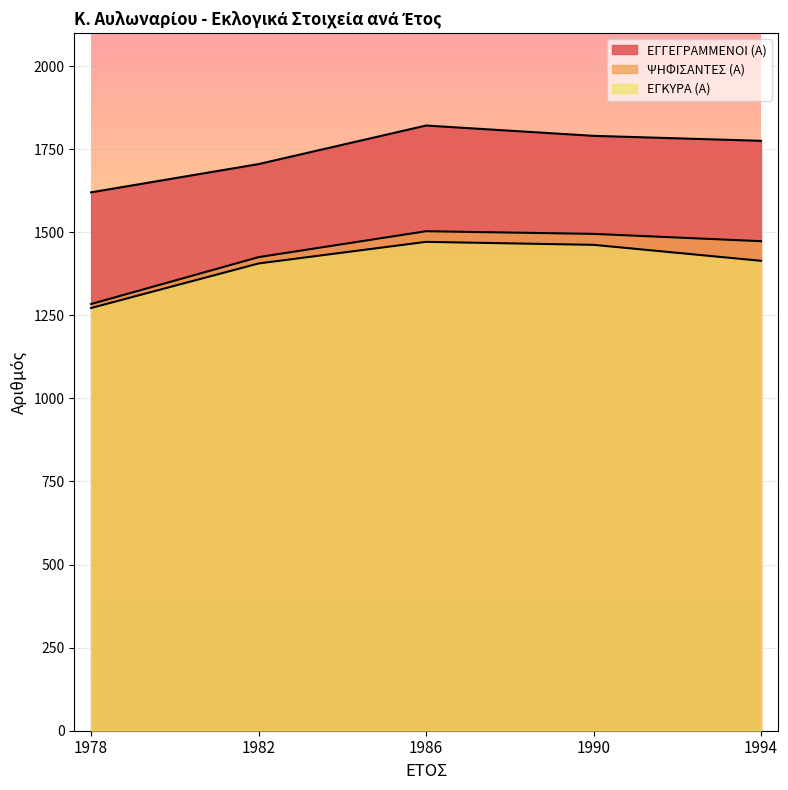

The ΨΗΦΙΣΑΝΤΕΣ (Α) series shows 975 at 1994. True or false?

False